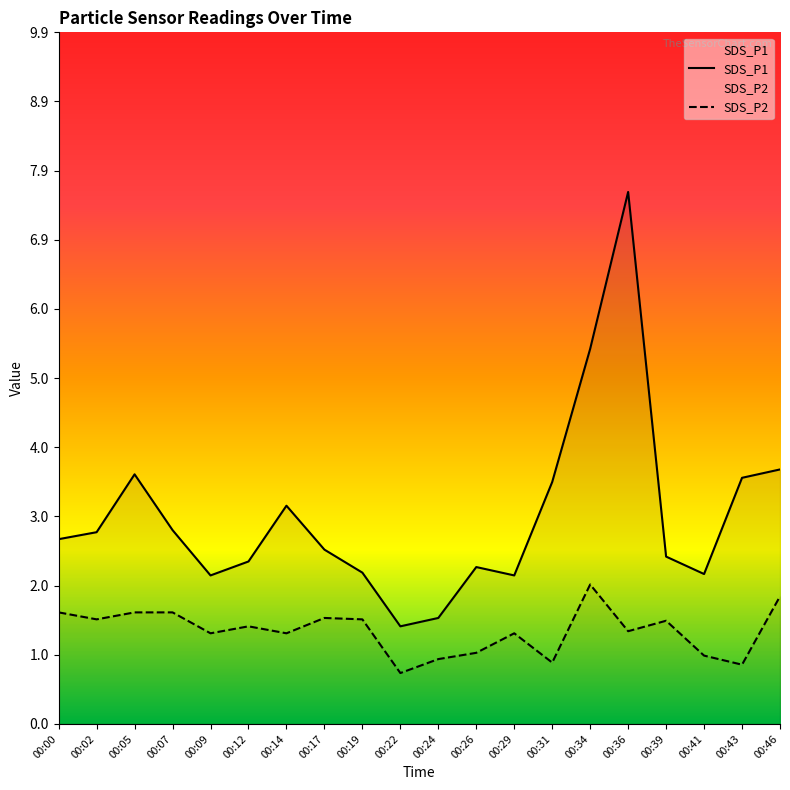

How many data points does each series have?

20